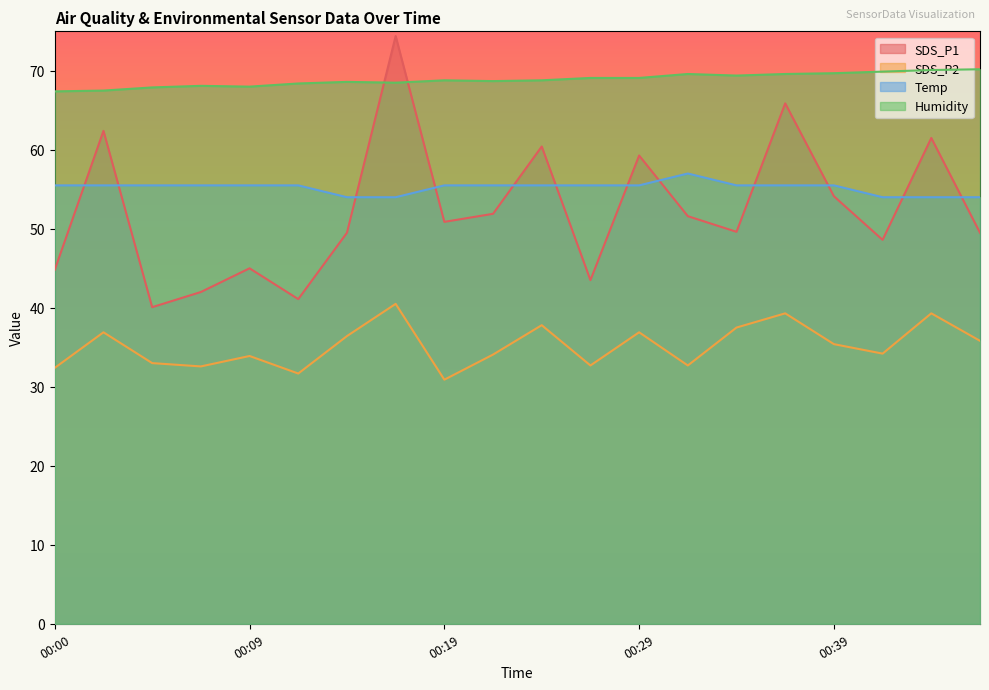

What is the minimum value for Temp?

54.0